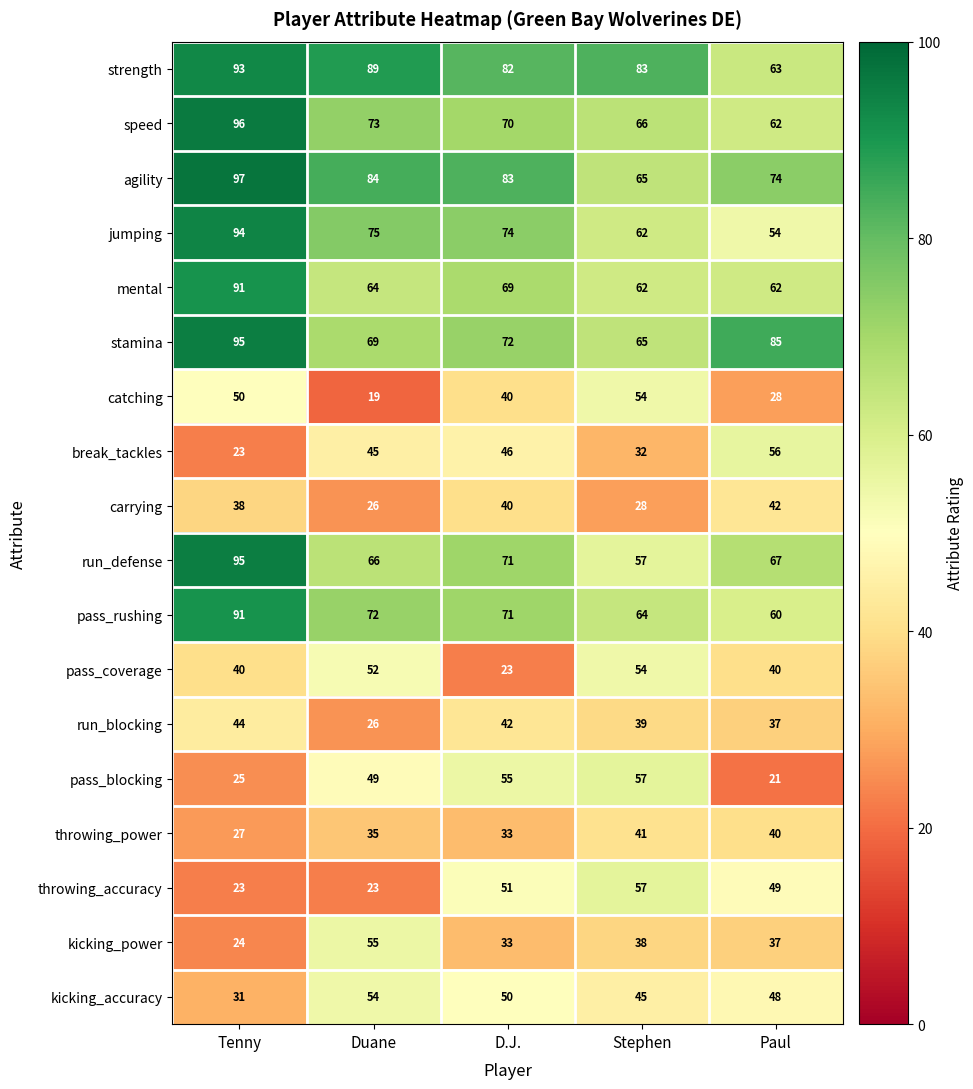

The kicking_power series shows 20 at Paul. True or false?

False